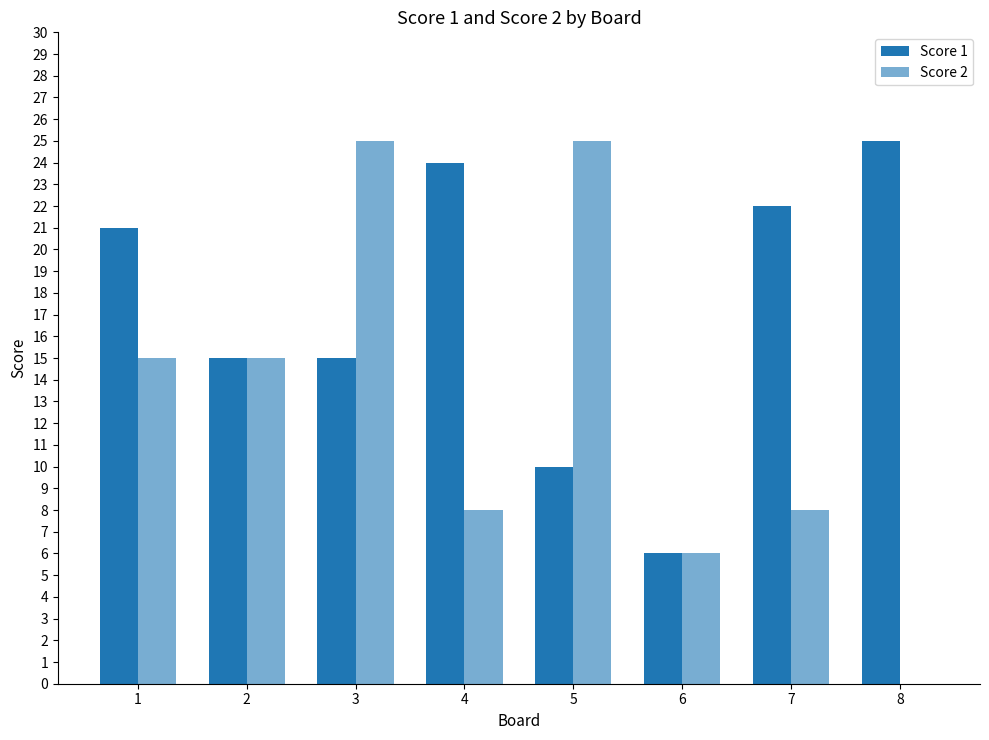

The value of Score 1 at 6 is 2. True or false?

False